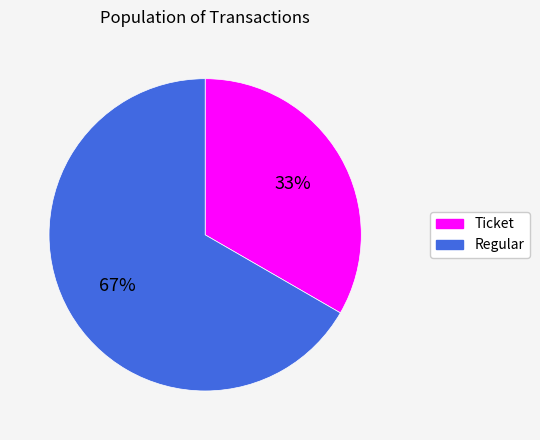

To the nearest percent, what is the average slice percentage?

50%